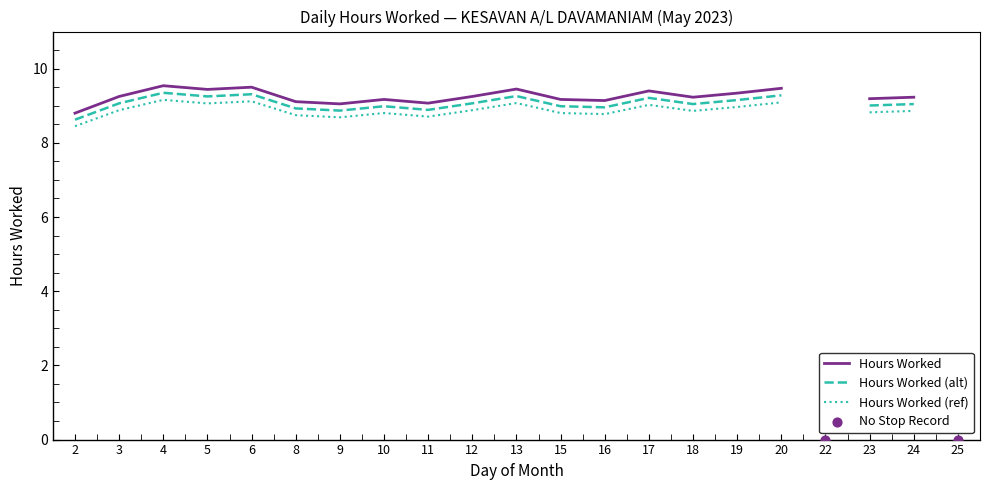

What is the ratio of the value at 19 to the value at 24?

1.0